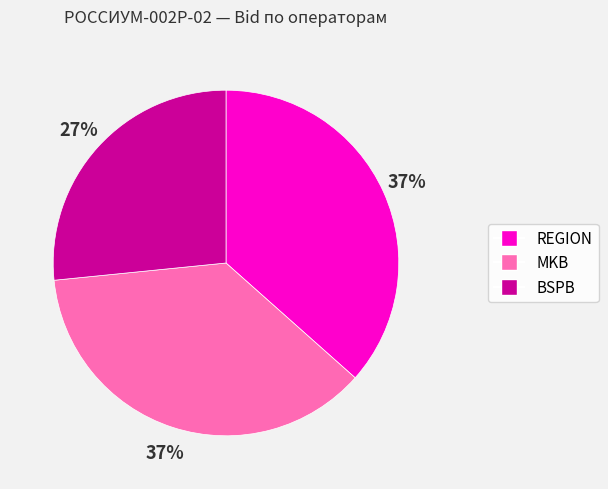

Between BSPB and REGION, which is larger?

REGION